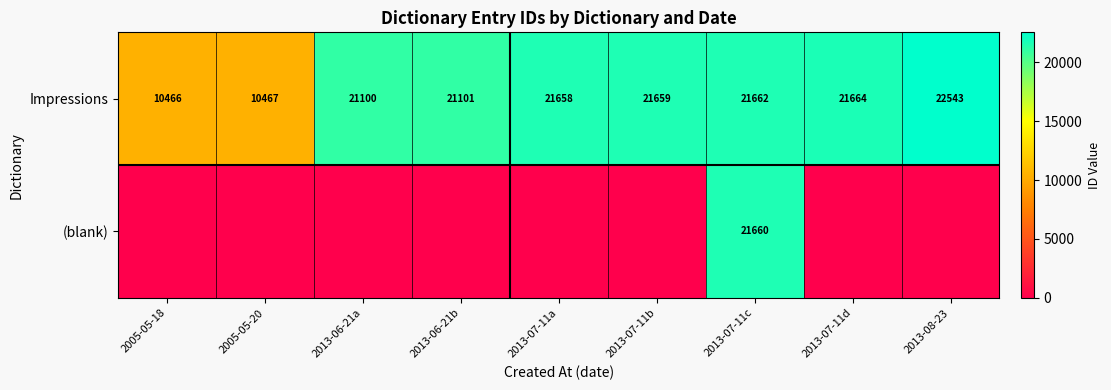

At which category is the sum across all series the highest?

2013-07-11c